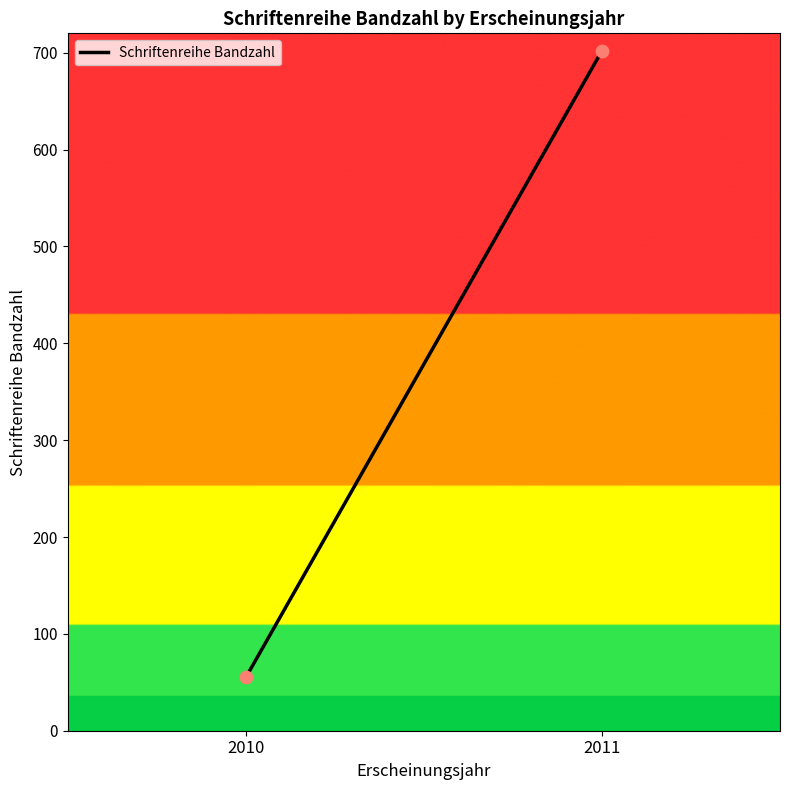

What is the average X value?

2010